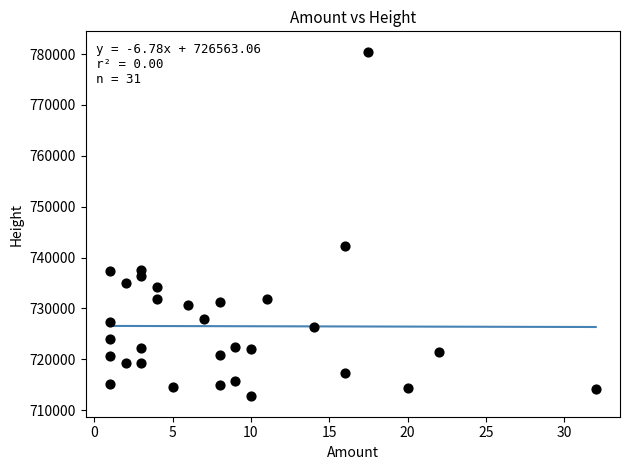

What is the range of Y values (max minus min)?

67593